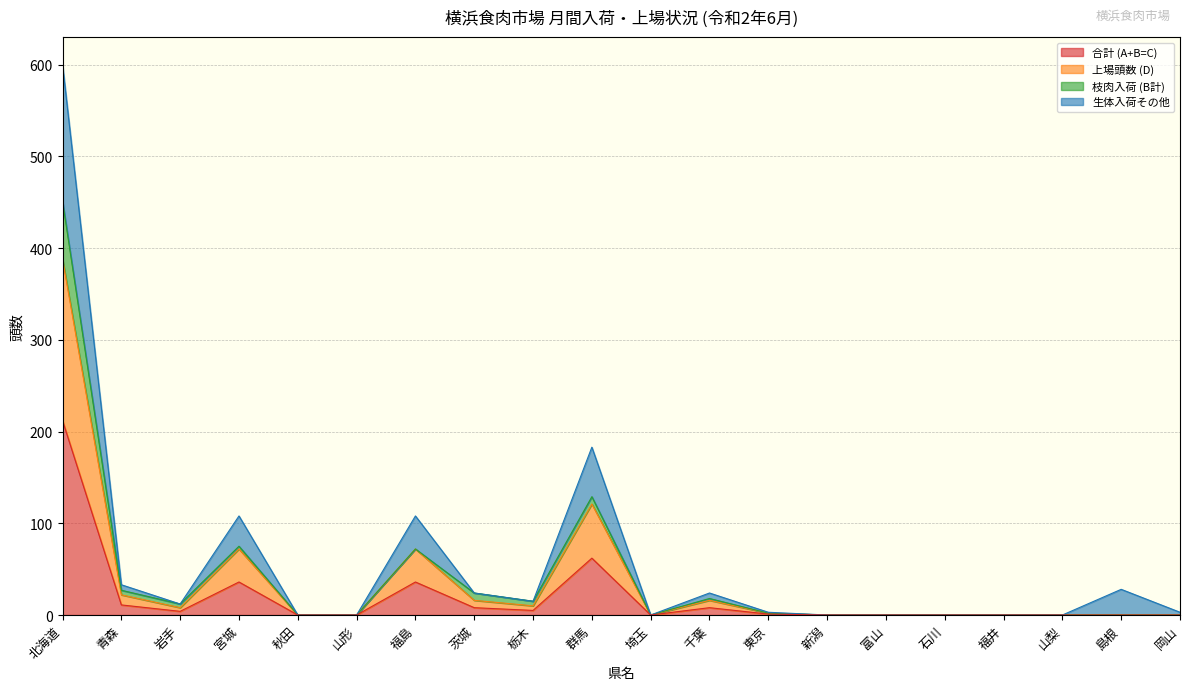

What is the sum of all 合計 (A+B=C) values?

383